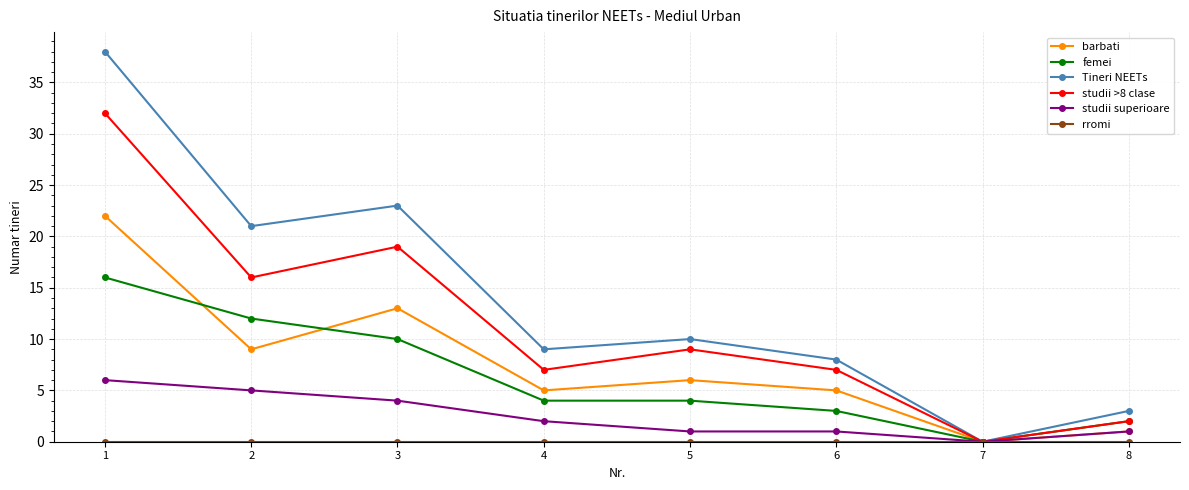

What is the value of the barbati point at the 2nd from the left?

9